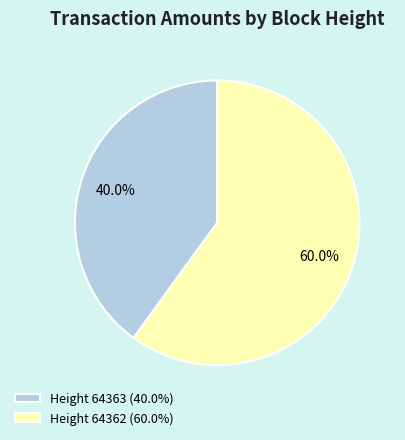

How much of the chart is everything except Height 64363 (40.0%)?

60.0%